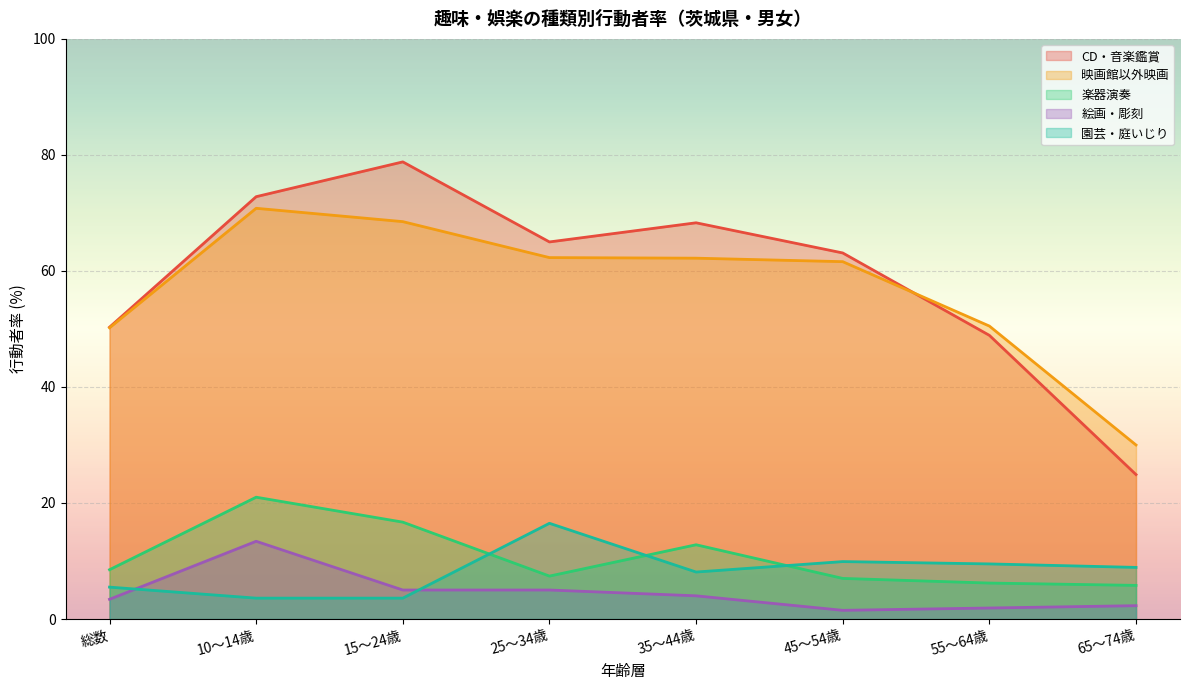

Read the CD・音楽鑑賞 value at 35～44歳.

68.3